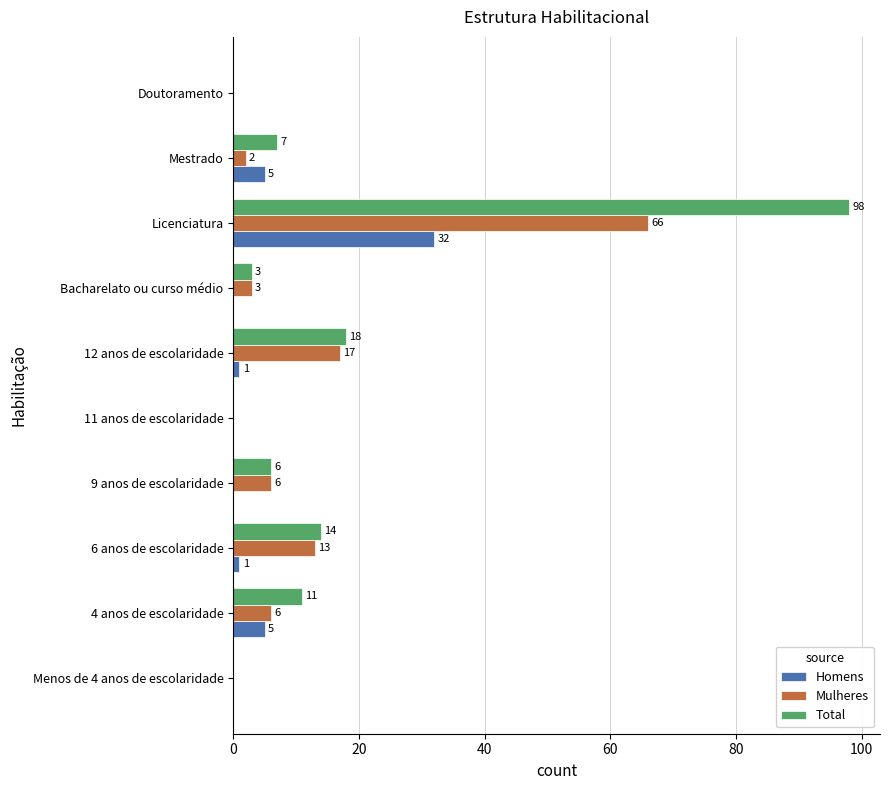

What is the greatest value displayed?

98